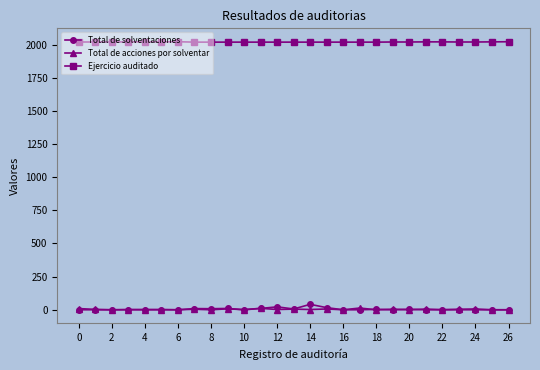

True or false: Total de solventaciones and Ejercicio auditado cross at least once.

False